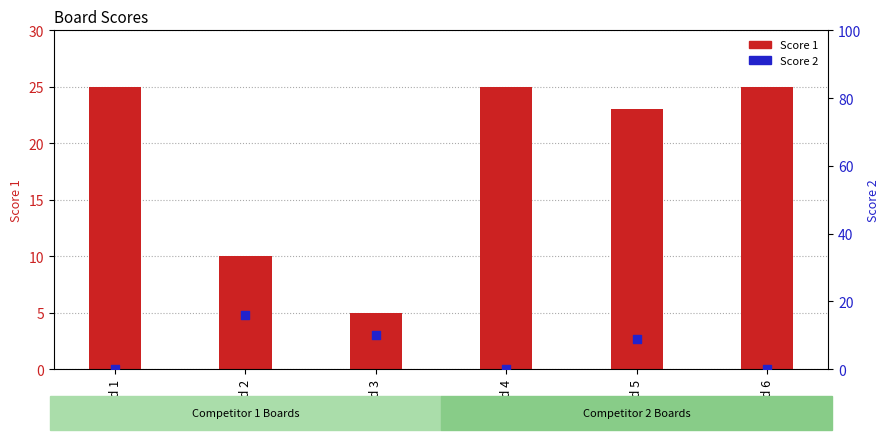

Which series has the widest spread of Y values?

Score 1